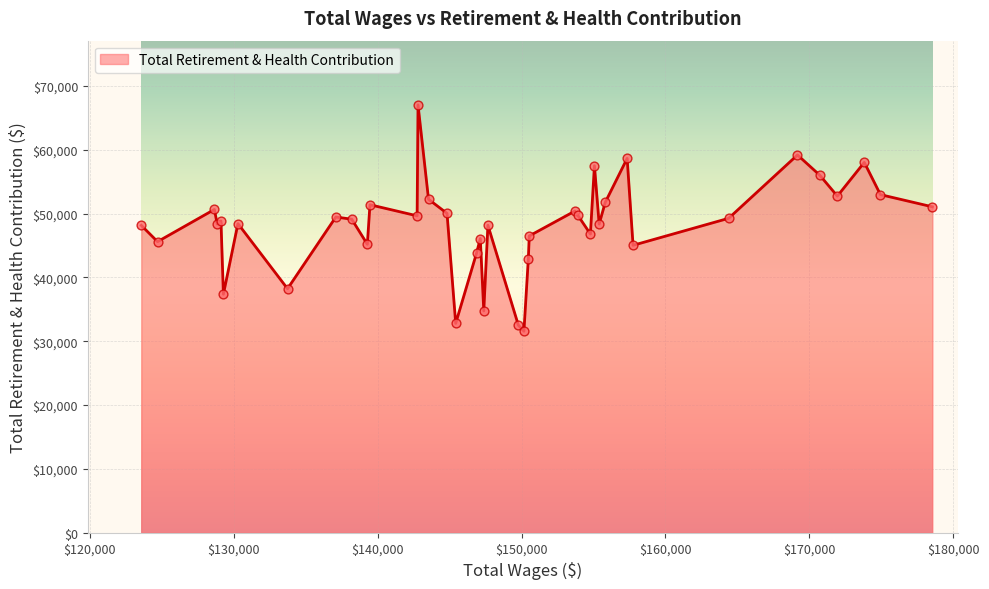

What is the maximum value shown in the chart?

67034